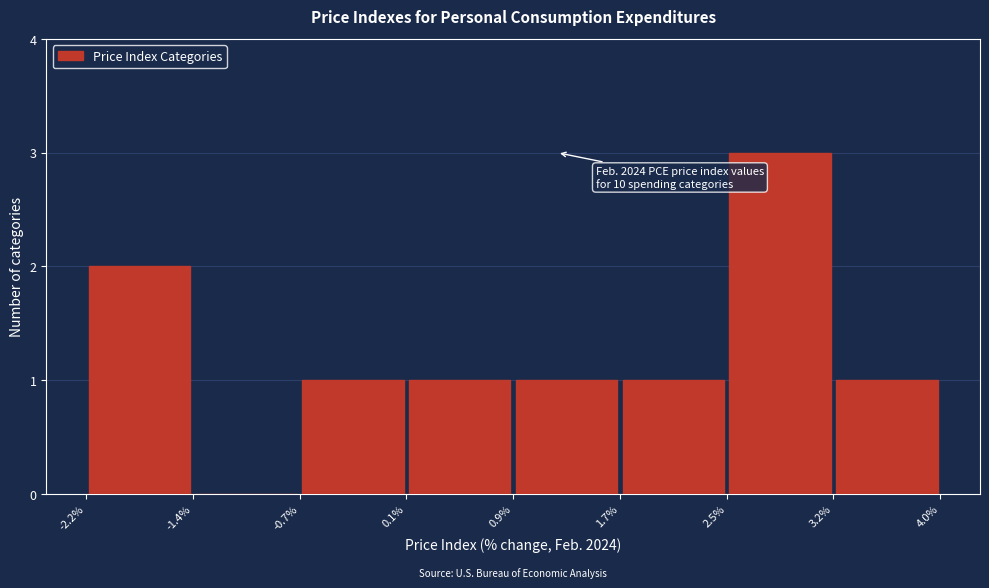

Which range on the x-axis has the tallest bar?

2.5% to 3.2%